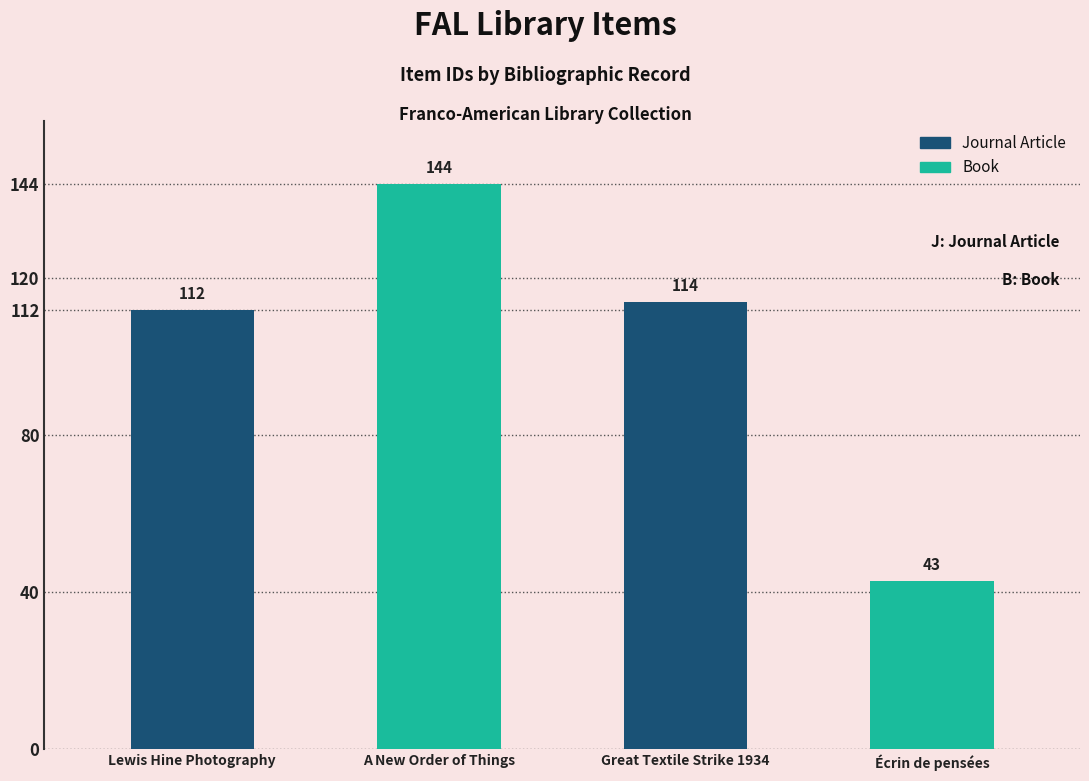

Are the bars grouped side by side (vs. stacked)?

No